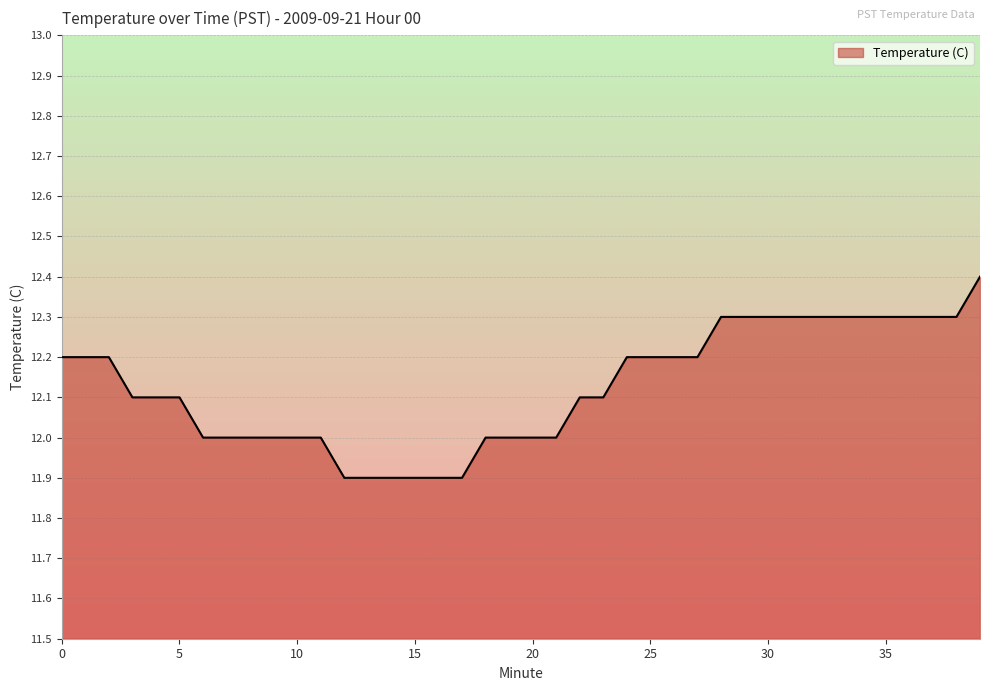

What is the difference between the maximum and minimum values?

0.5